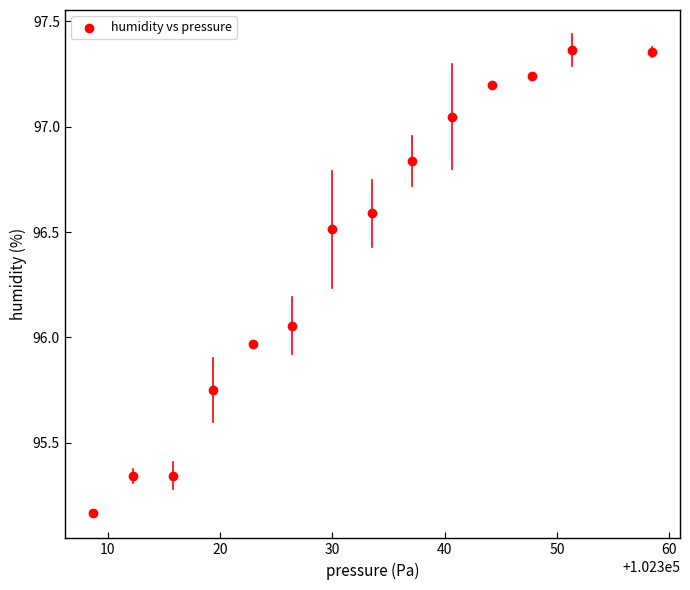

What is the range of Y values (max minus min)?

2.2